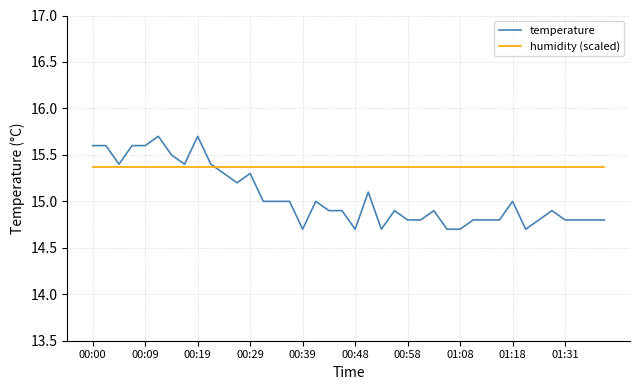

After their last crossing, which series has the higher values: humidity (scaled) or temperature?

humidity (scaled)